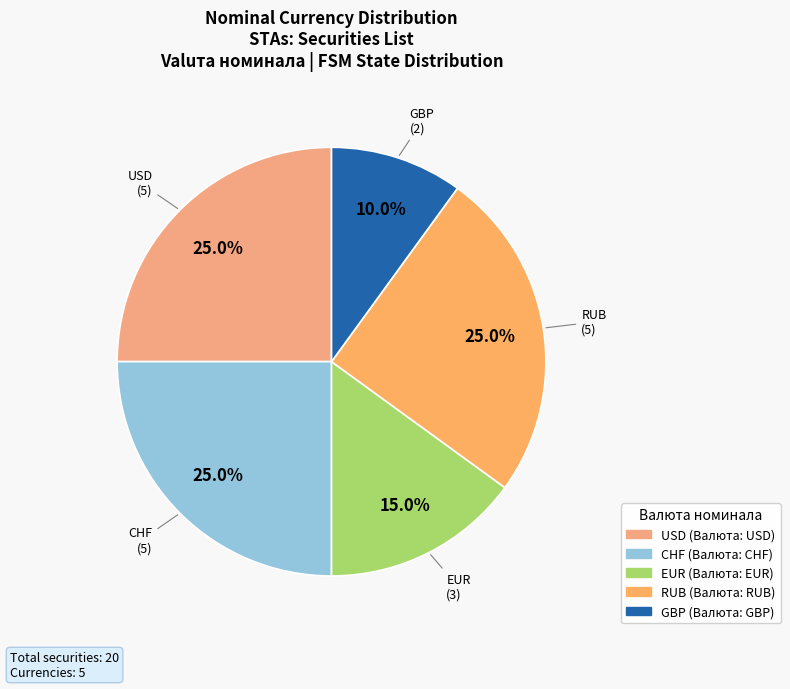

How many segments does this pie chart have?

5